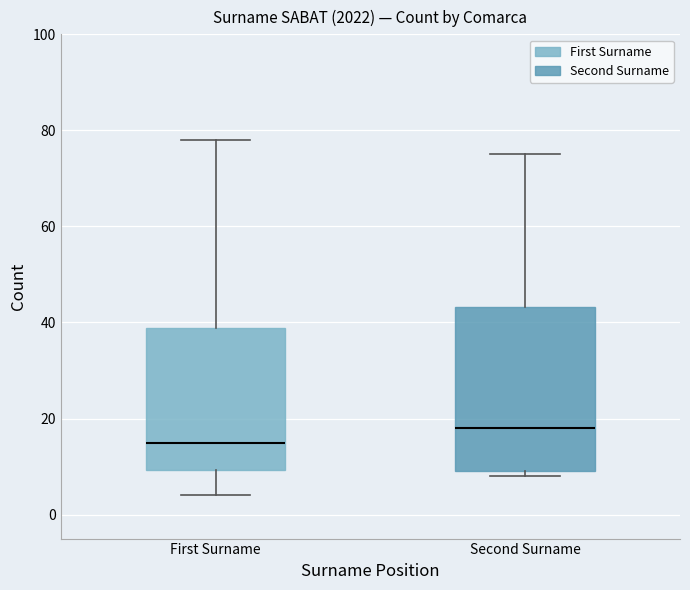

Reading left to right, transcribe this box plot: for each box, give where its median line is, the range the box spans, and where its two whiskers end, as read against the y-axis. The values are not printed on the chart, so give them approximately, as read against the axis.

First Surname: median 16, box 10 to 38, whiskers 4 to 78
Second Surname: median 18, box 10 to 44, whiskers 8 to 76